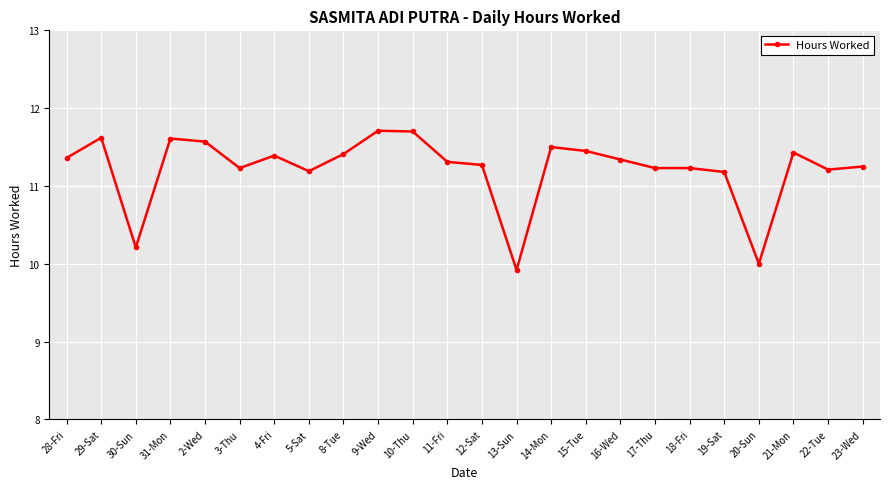

What is the label of the 17th point from the left?

16-Wed